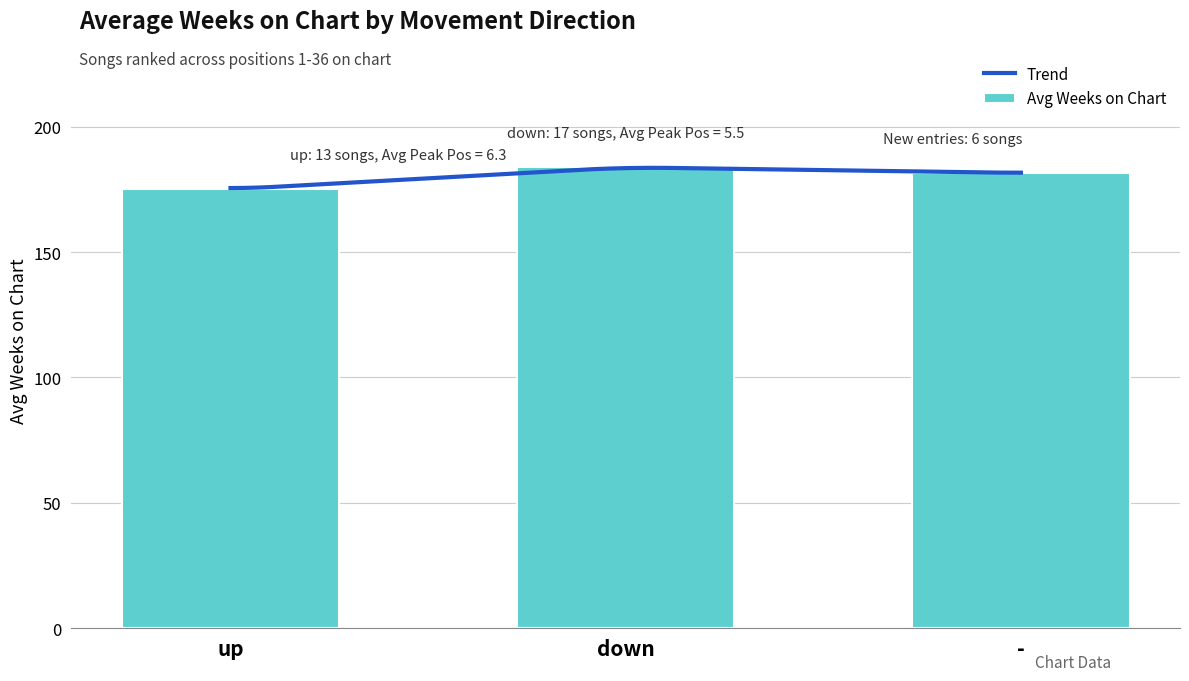

What is the difference between the maximum and minimum values?

8.8